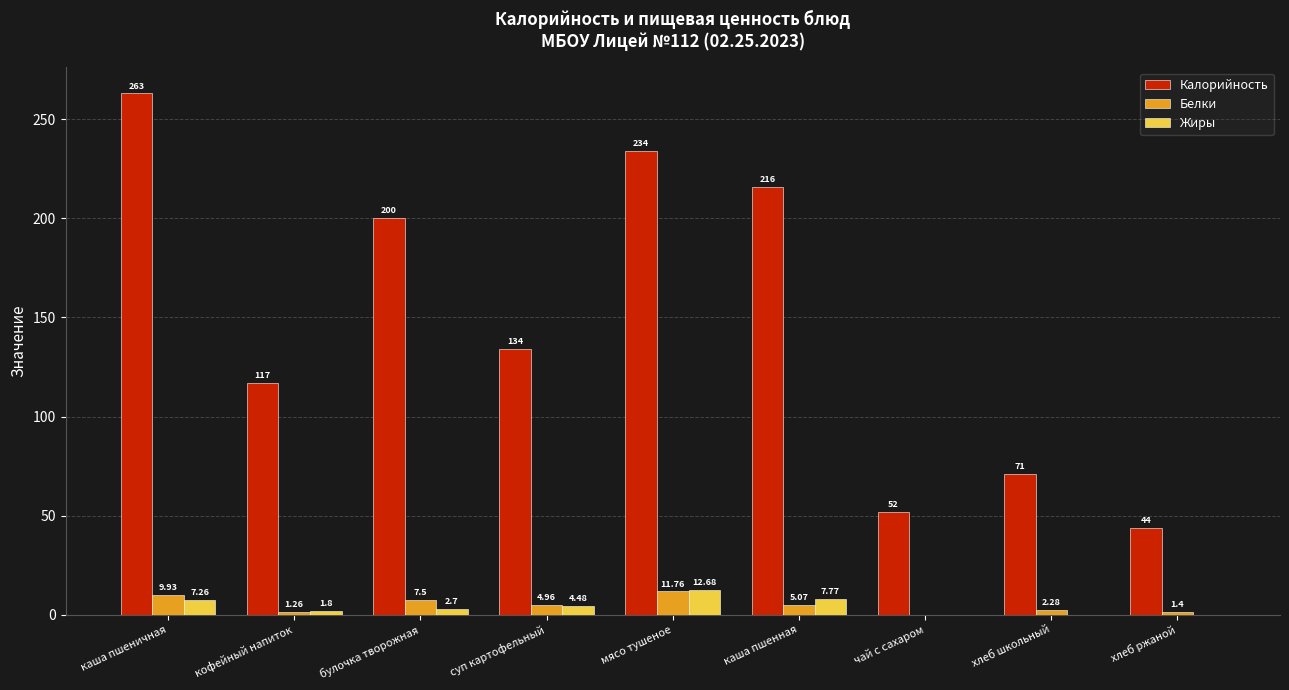

At which label is Калорийность closest to 153?

суп картофельный